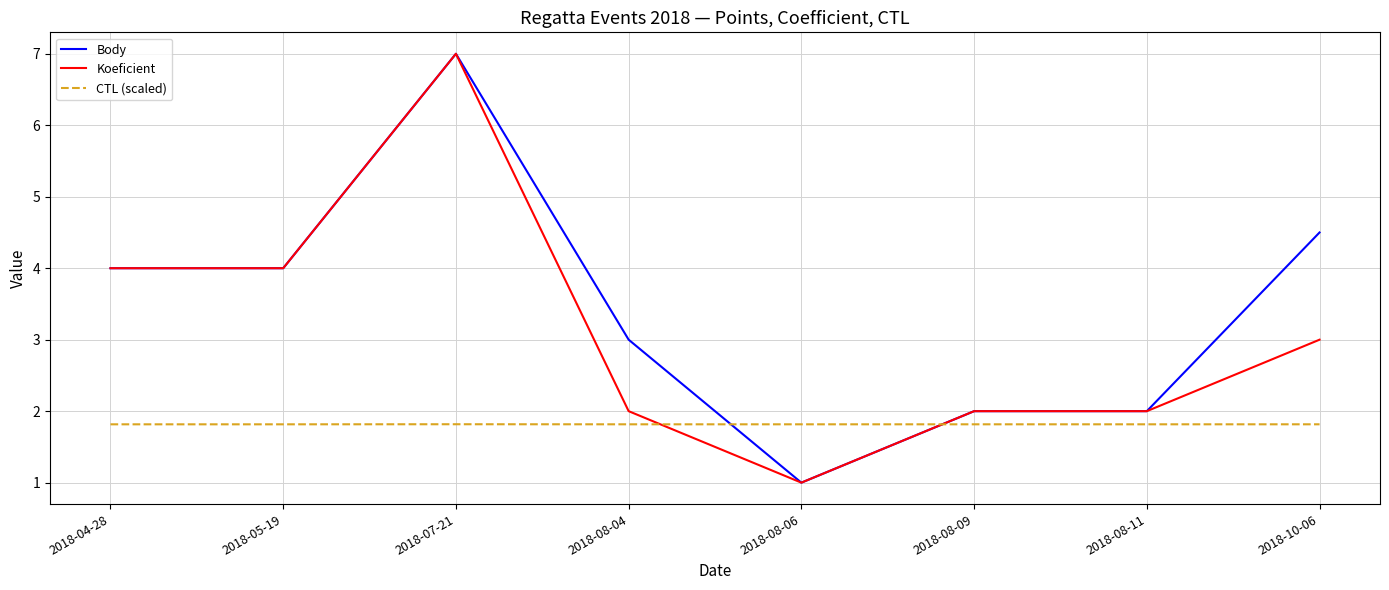

List the series in order of their overall mean, highest first.

Body, Koeficient, CTL (scaled)